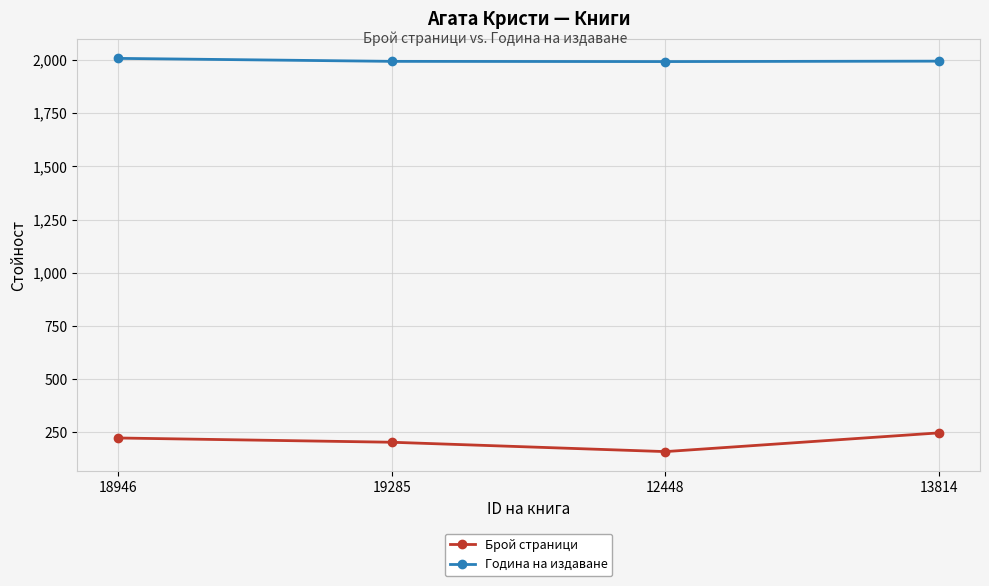

Which series has the widest spread of values?

Брой страници